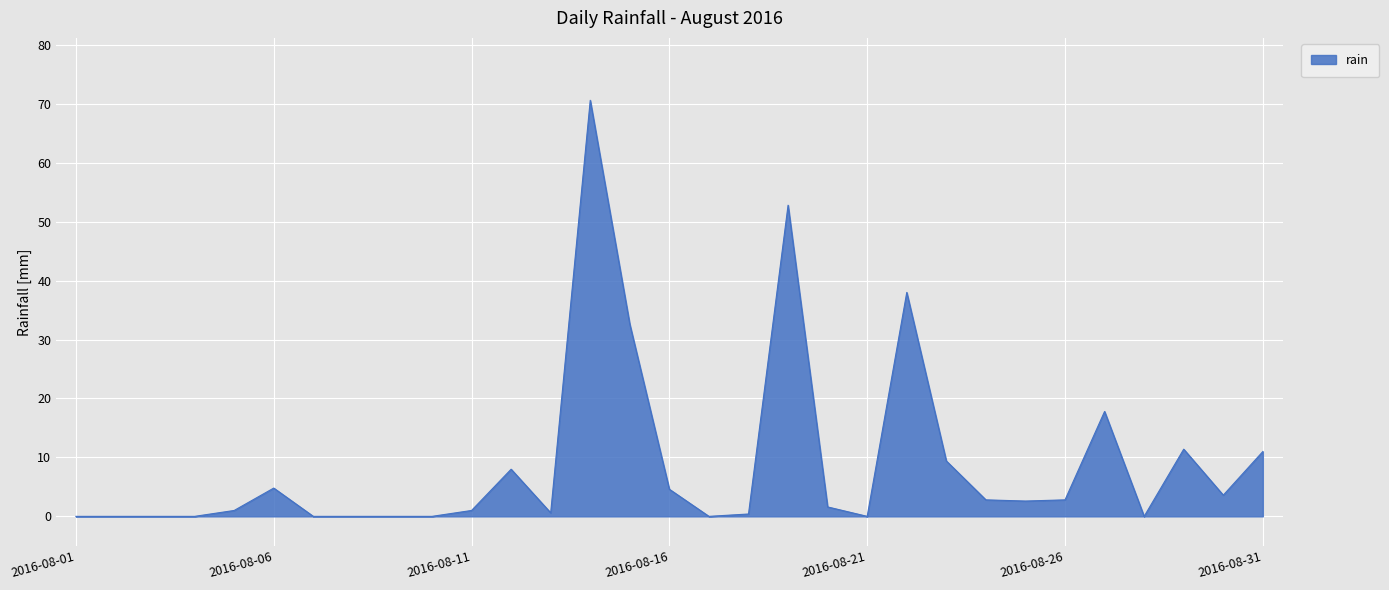

What is the maximum value shown in the chart?

70.6